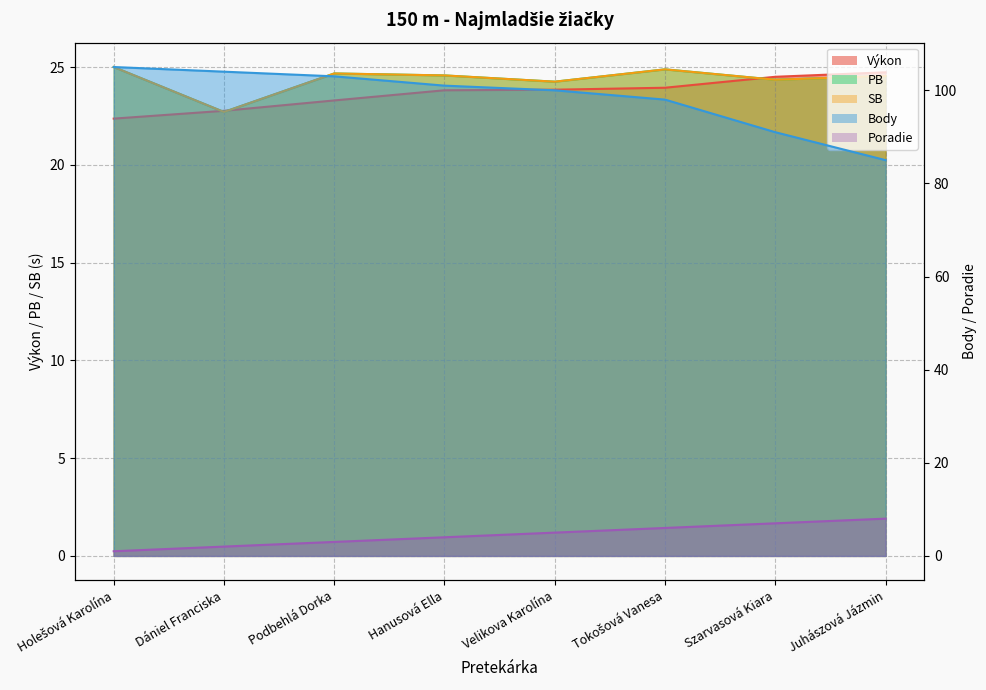

Reading left to right, what are all the values shown in this chart?

Výkon: 22.4	22.8	23.3	23.8	23.9	23.9	24.5	24.7
Body: 105.0	104.0	103.0	101.0	100.0	98.0	91.0	85.0
PB: 25.0	22.7	24.7	24.6	24.3	24.9	24.4	24.6
SB: 25.0	22.7	24.7	24.6	24.3	24.9	24.4	24.6
Poradie: 1.0	2.0	3.0	4.0	5.0	6.0	7.0	8.0